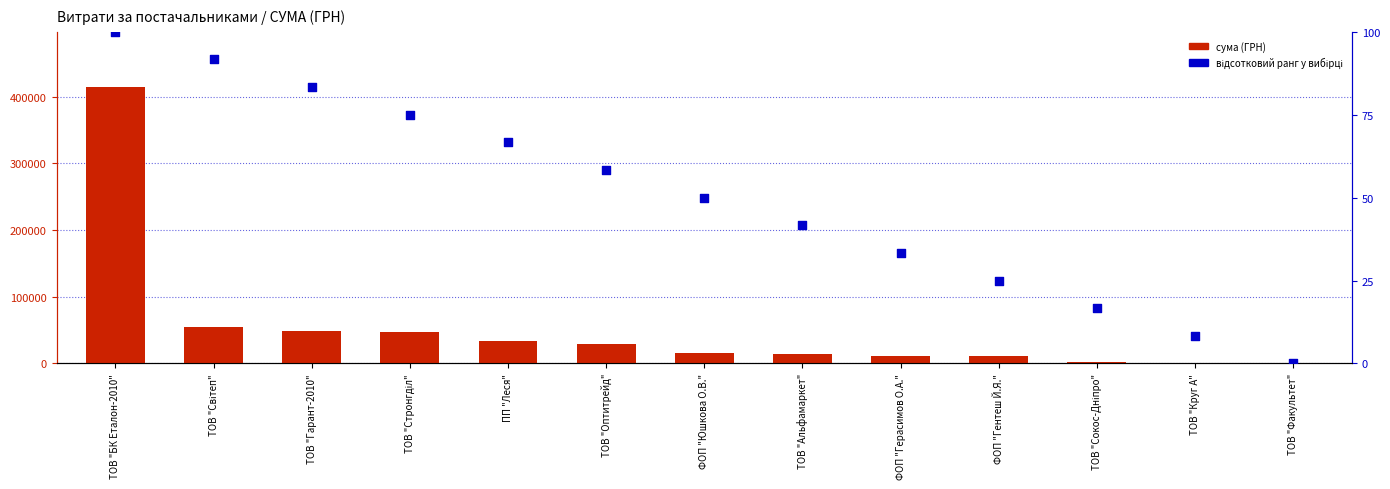

Is the value of відсотковий ранг at ТОВ "Сокос-Дніпро" greater than the value of сума (ГРН) at ФОП "Герасимов О.А."?

No